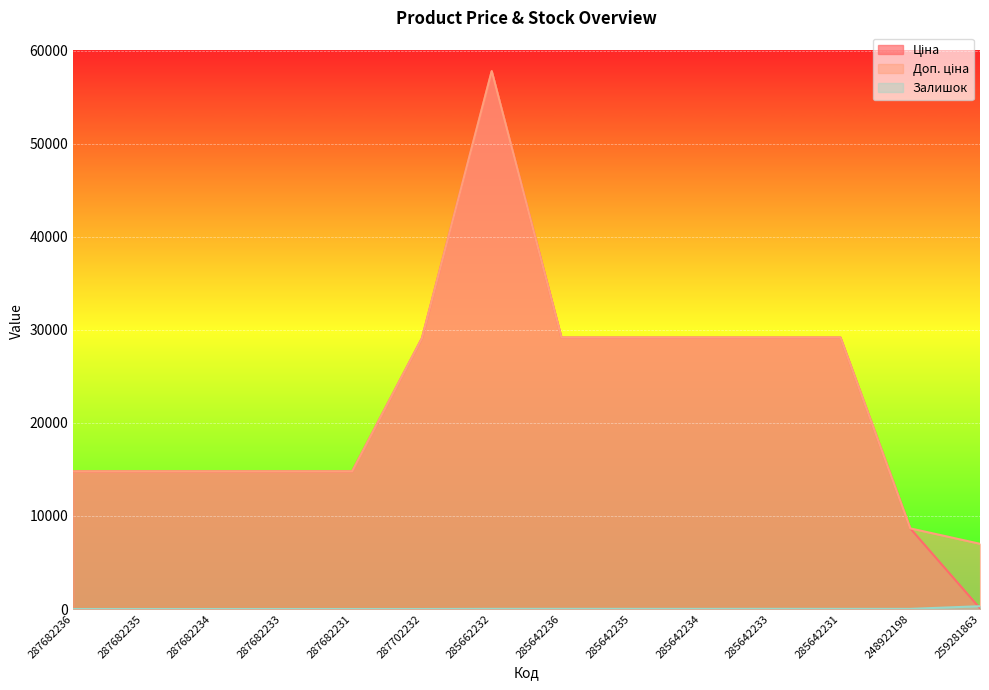

Which category has the lowest value in the Залишок series?

287682236